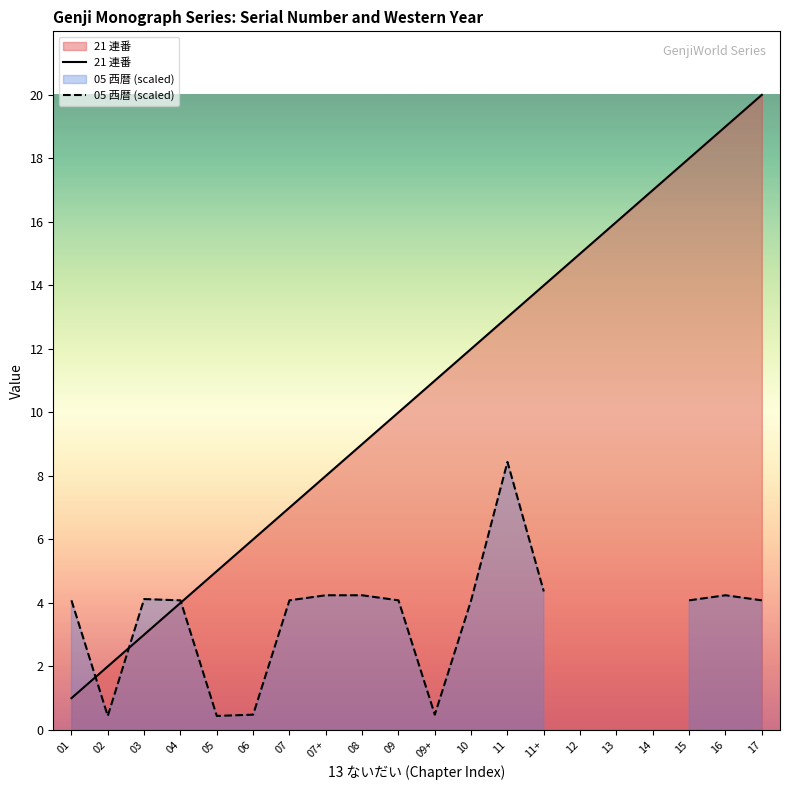

Is it true that 05 西暦 (scaled) equals 4.2 at 08?

True